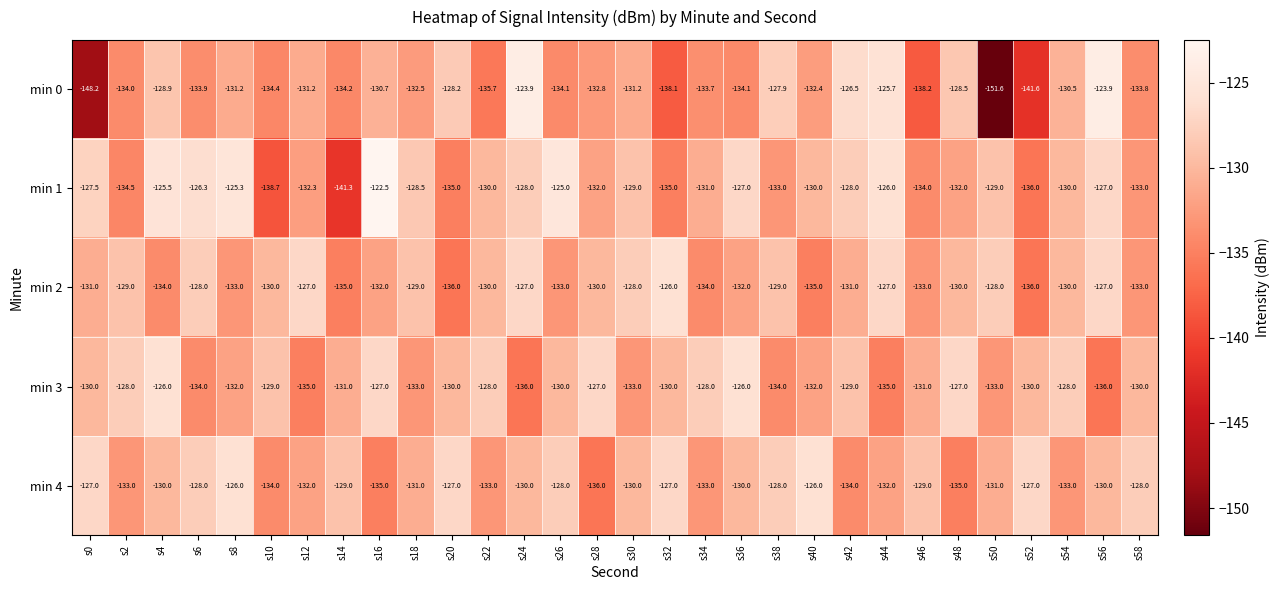

What is the maximum value shown in the chart?

-122.5